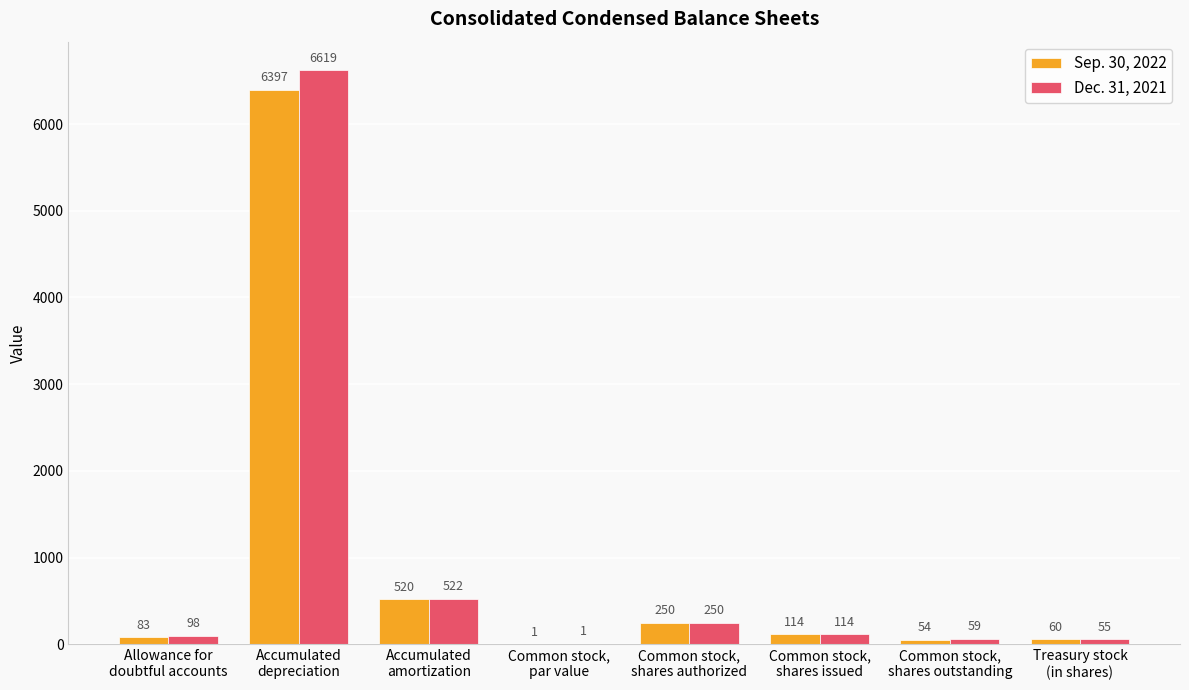

What is the greatest value displayed?

6619